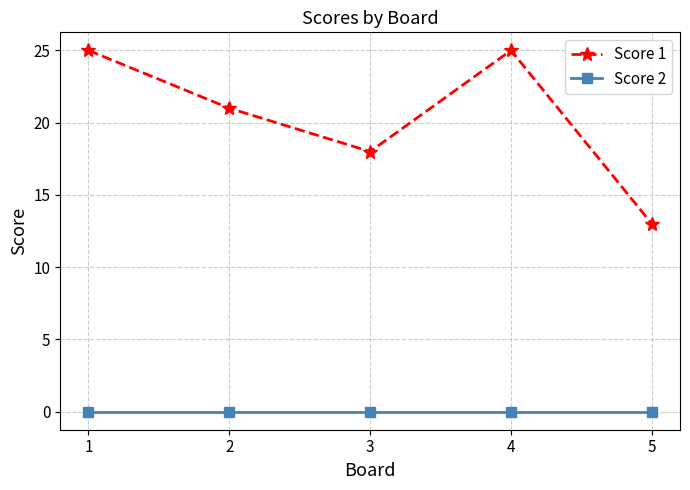

How many interior local peaks does the Score 1 series have?

1